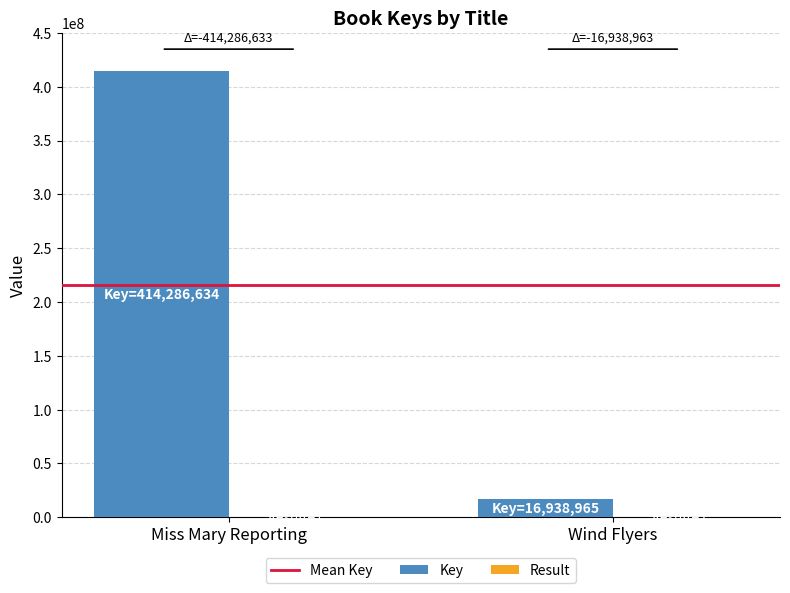

What is the sum of all Key values?

431225599